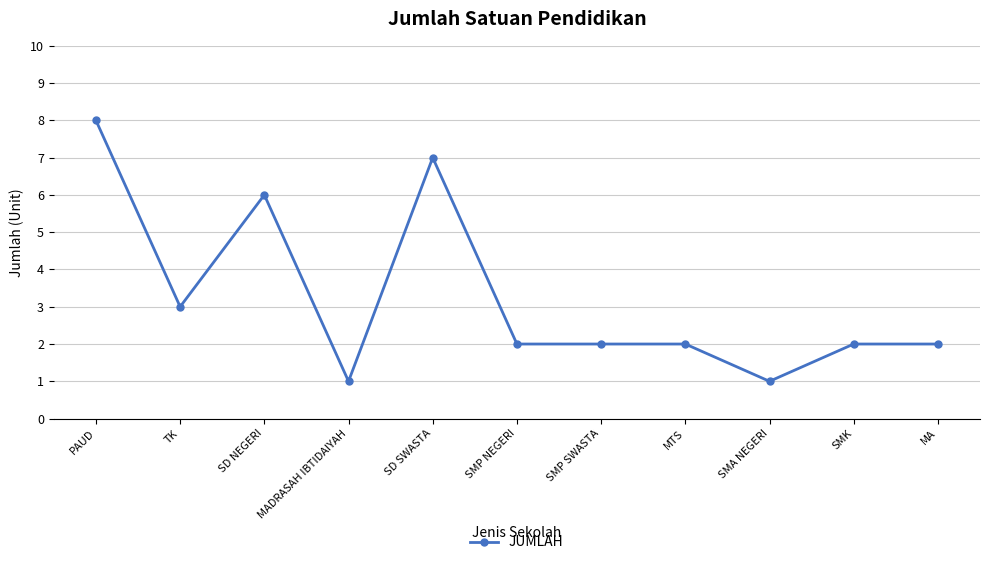

What is the label of the 9th point from the right?

SD NEGERI